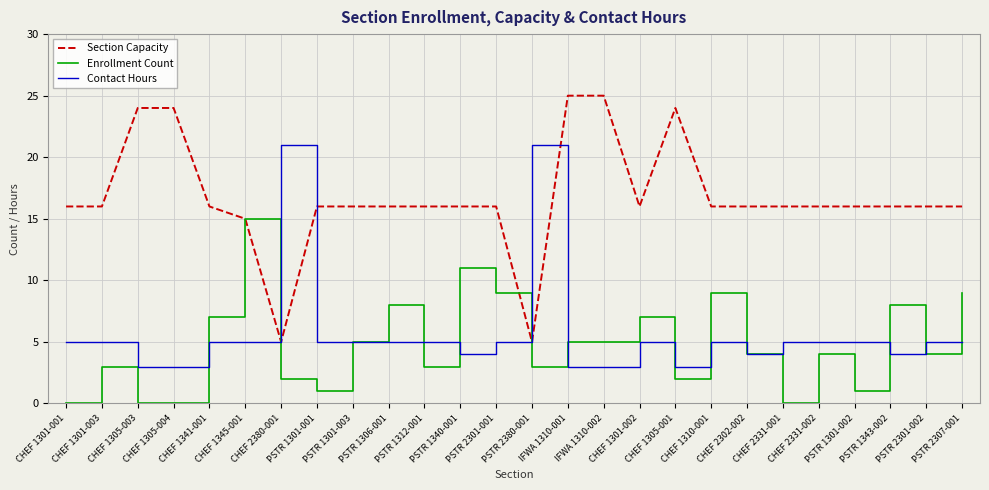

What is the sum of all Contact Hours values?

149